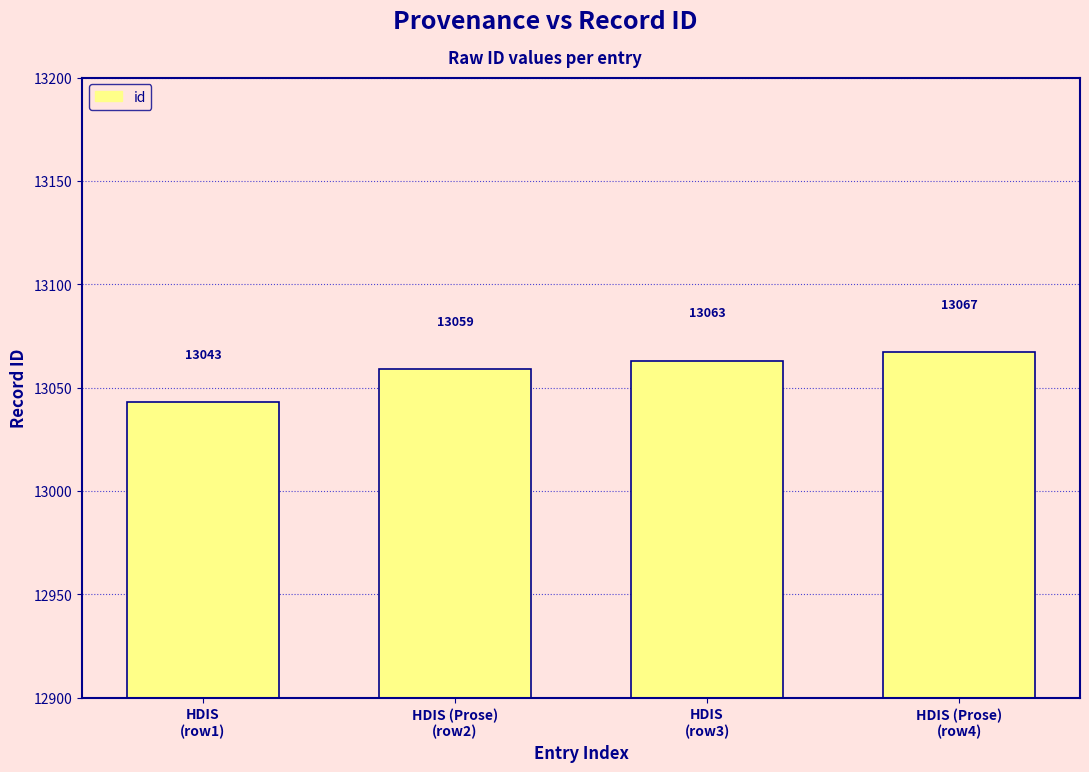

How many data points does each series have?

4